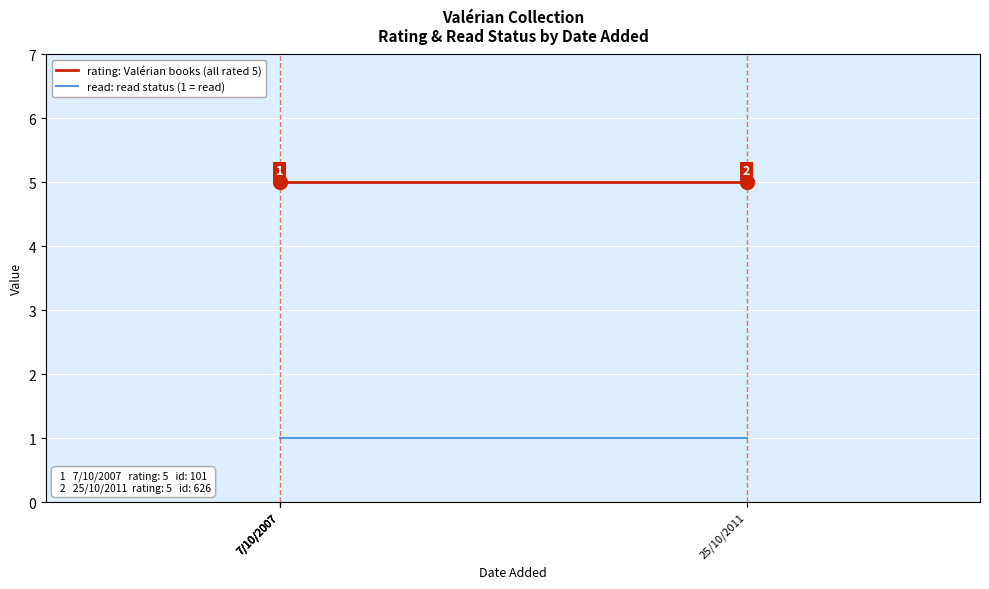

What is the sum of the read: status (1=read) values at 7/10/2007 and 25/10/2011?

2